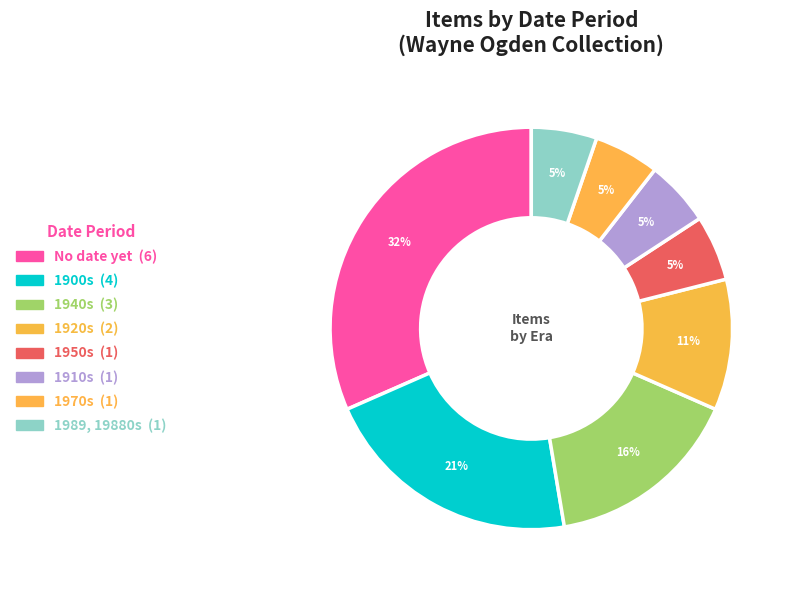

What is the smallest slice in the pie chart?

1910s